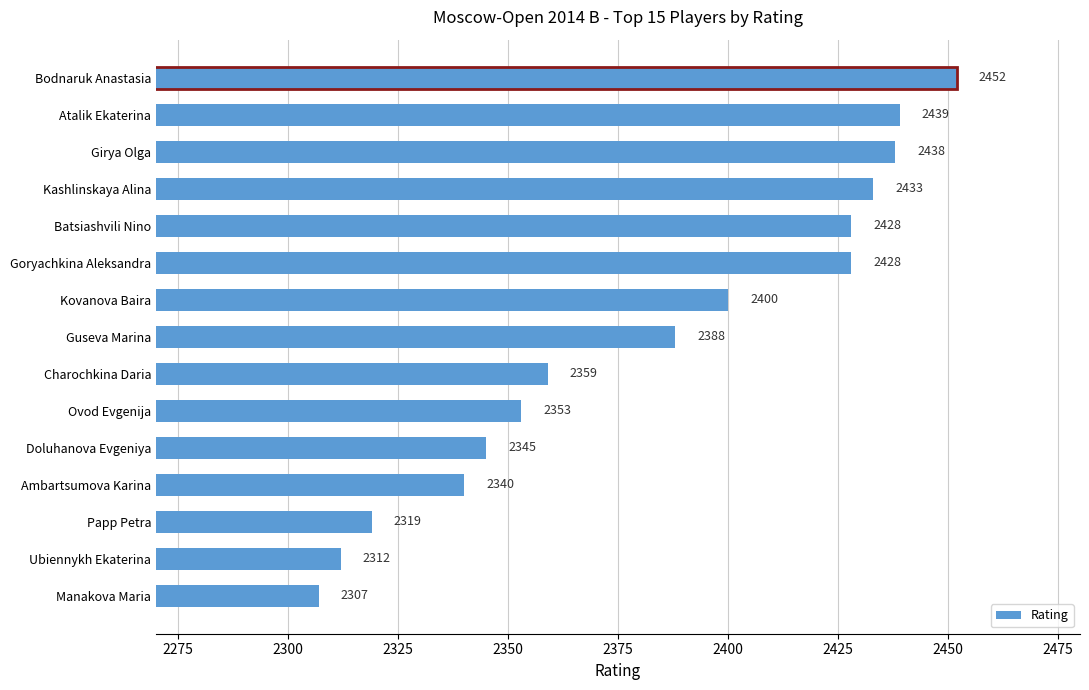

What is the change in value from Ubiennykh Ekaterina to Guseva Marina?

+76